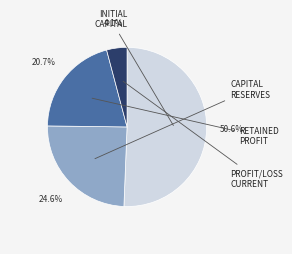

Is there a majority slice in this chart?

Yes